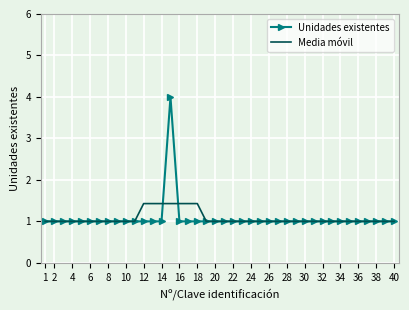

List the series in order of their peak value, highest first.

Unidades existentes, Media móvil